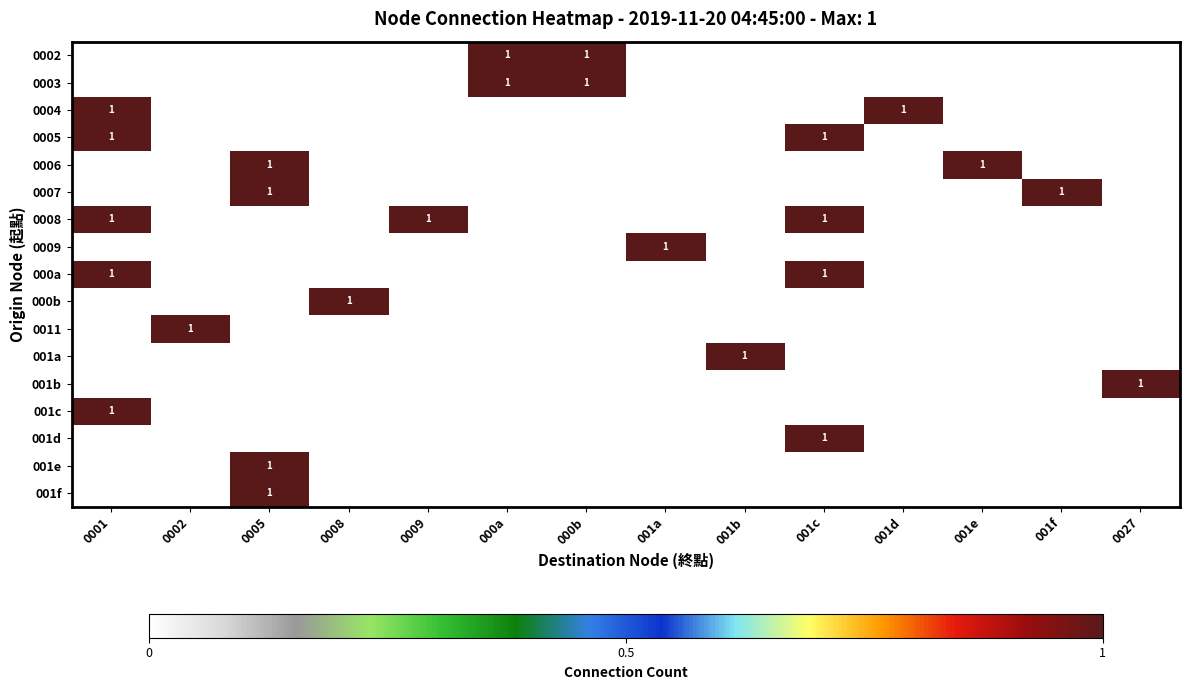

The 0007 series shows 1 at 0005. True or false?

True